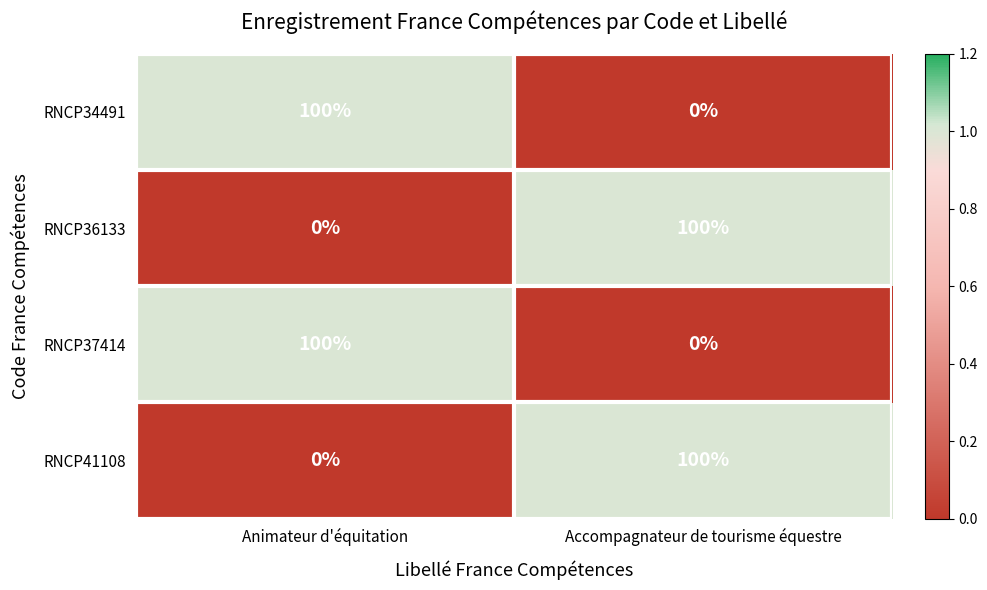

What is the total value across all series at Accompagnateur de tourisme équestre?

200